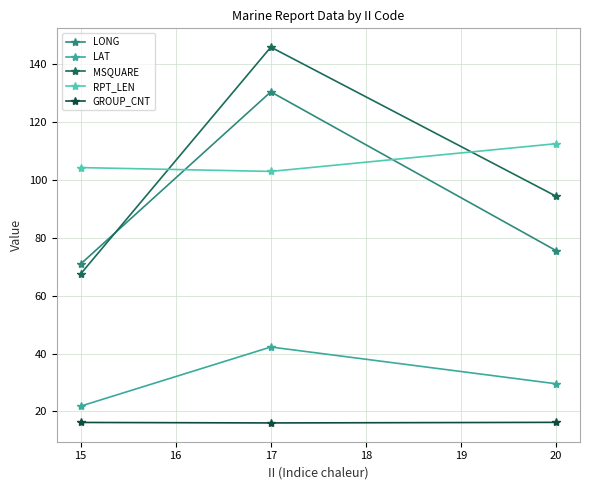

List the series in order of their peak value, highest first.

MSQUARE, LONG, RPT_LEN, LAT, GROUP_CNT